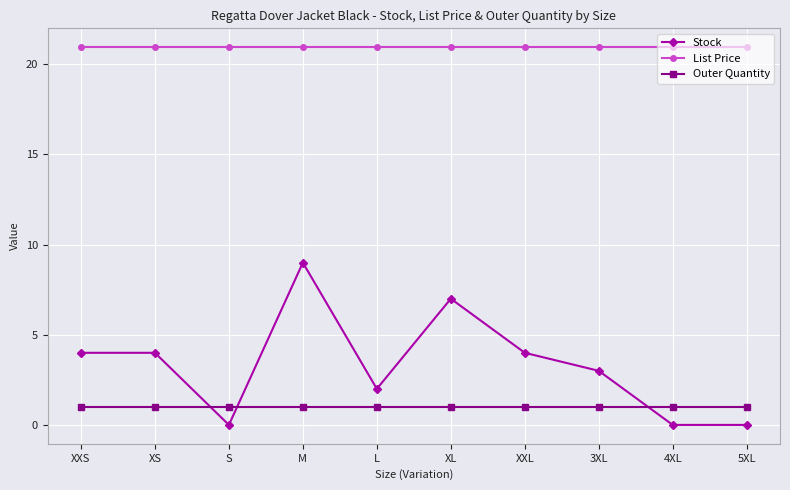

What is the value of the Stock point at the 8th from the left?

3.0